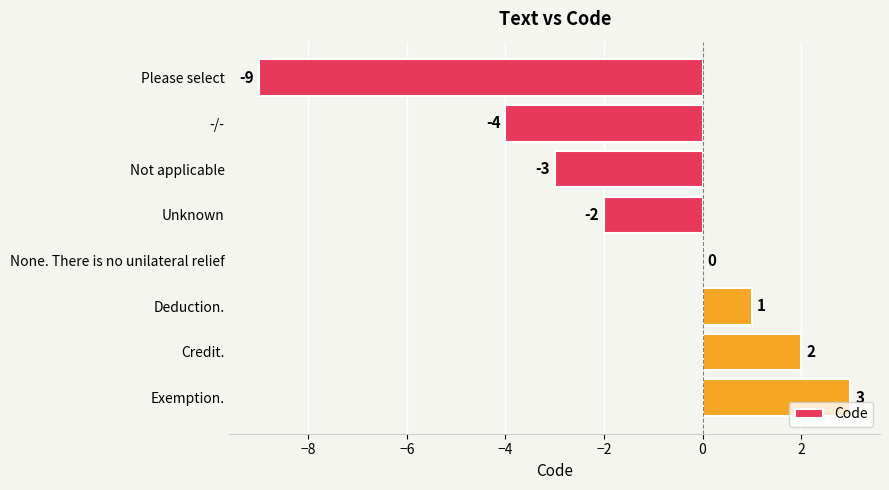

What is the maximum value shown in the chart?

3